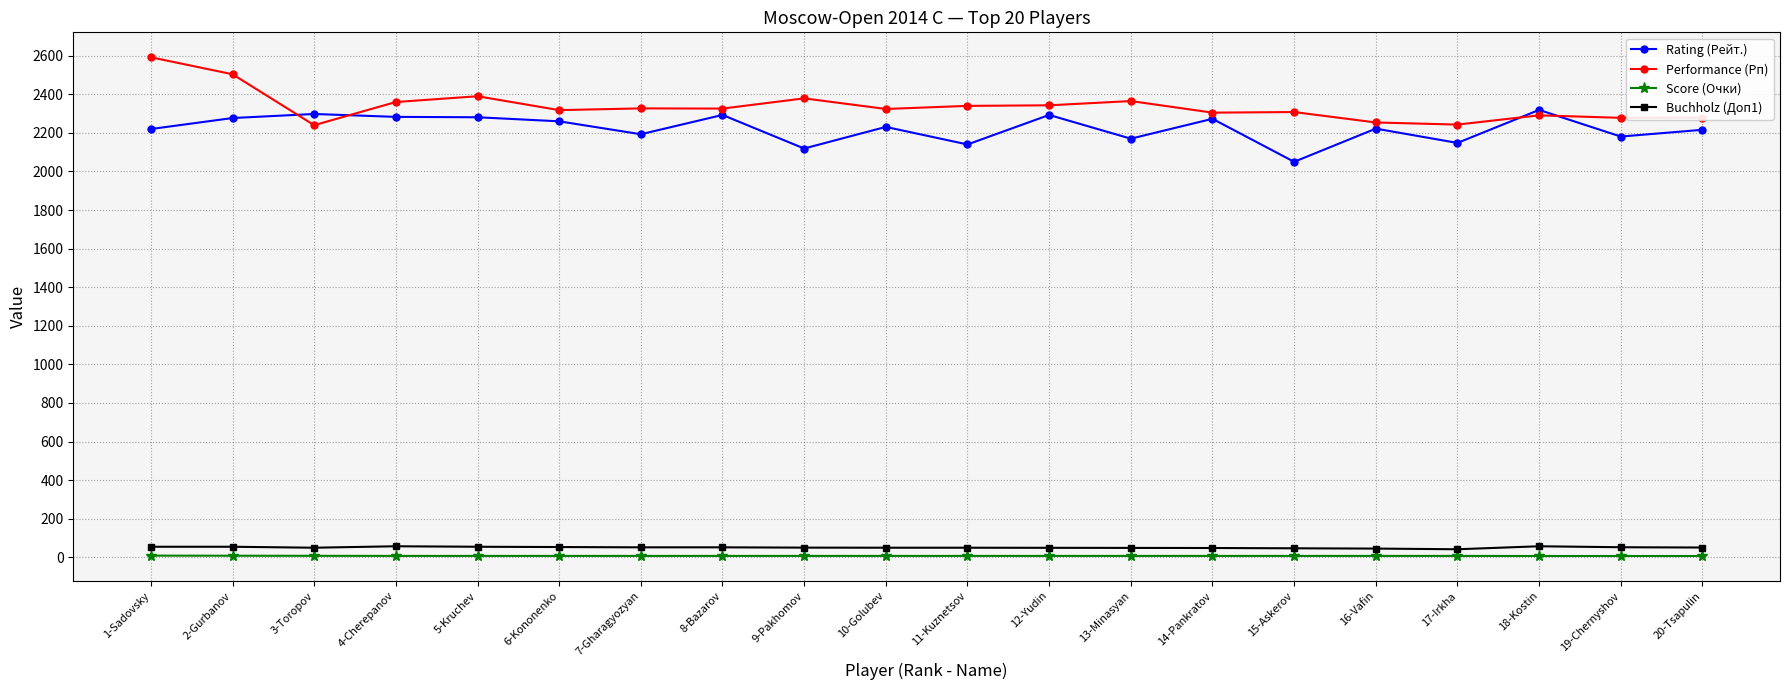

Rank the series at 7-Gharagyozyan from lowest to highest value.

Score (Очки), Buchholz (Доп1), Rating (Рейт.), Performance (Рп)